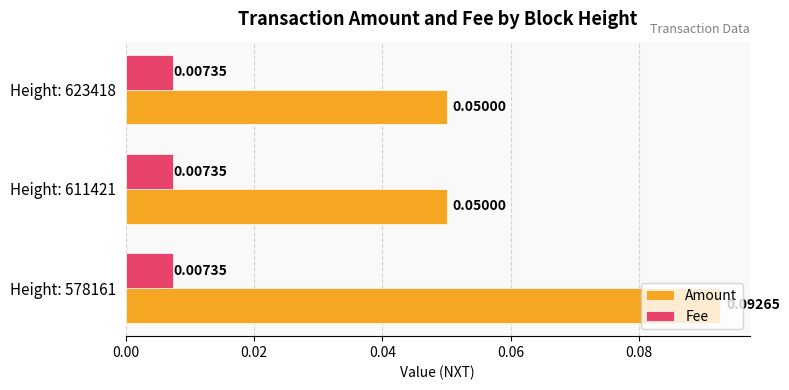

Rank the series by their average value, from lowest to highest.

Fee, Amount